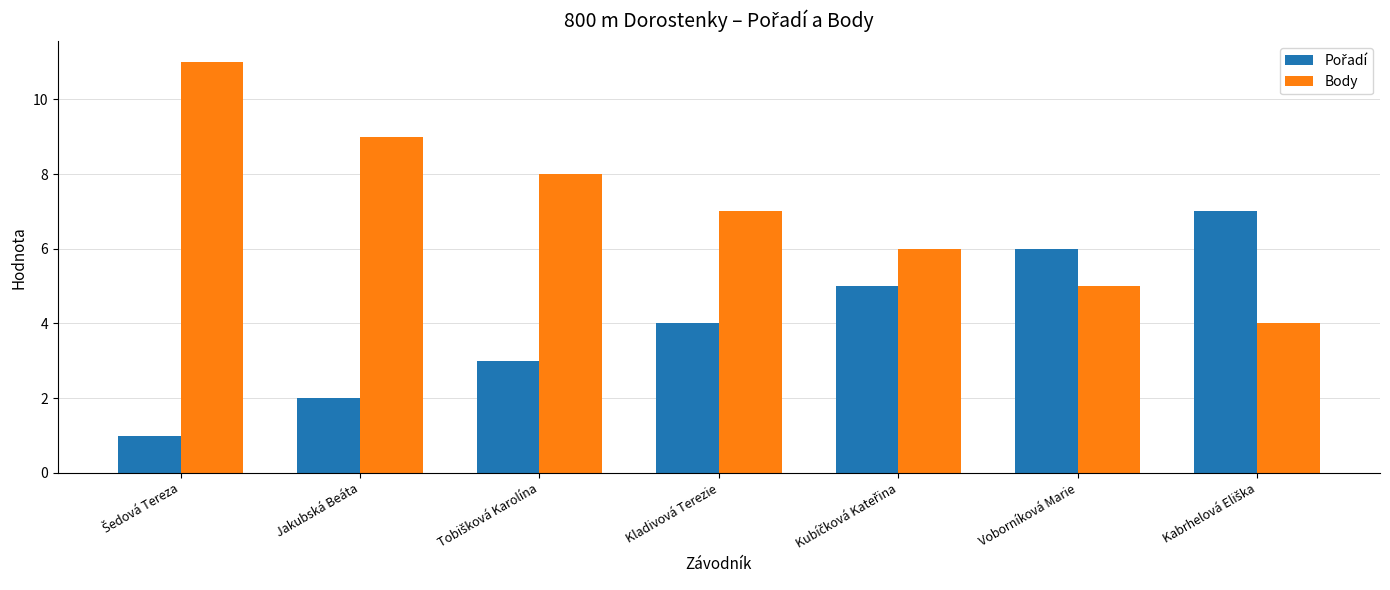

Which series has the largest range (max minus min)?

Body